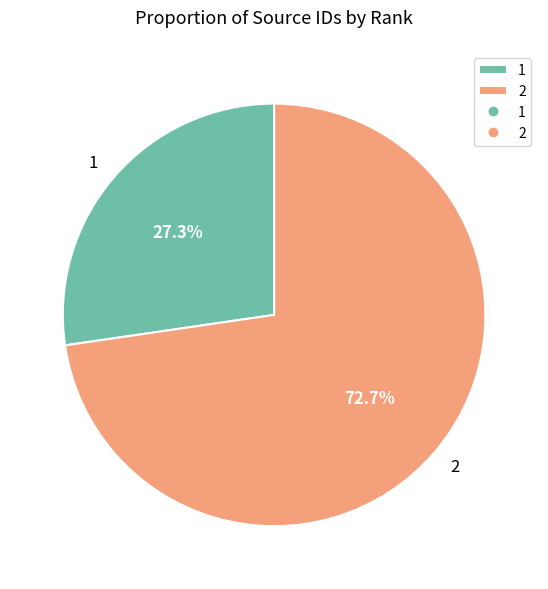

Is there any slice that represents more than half of the pie?

Yes